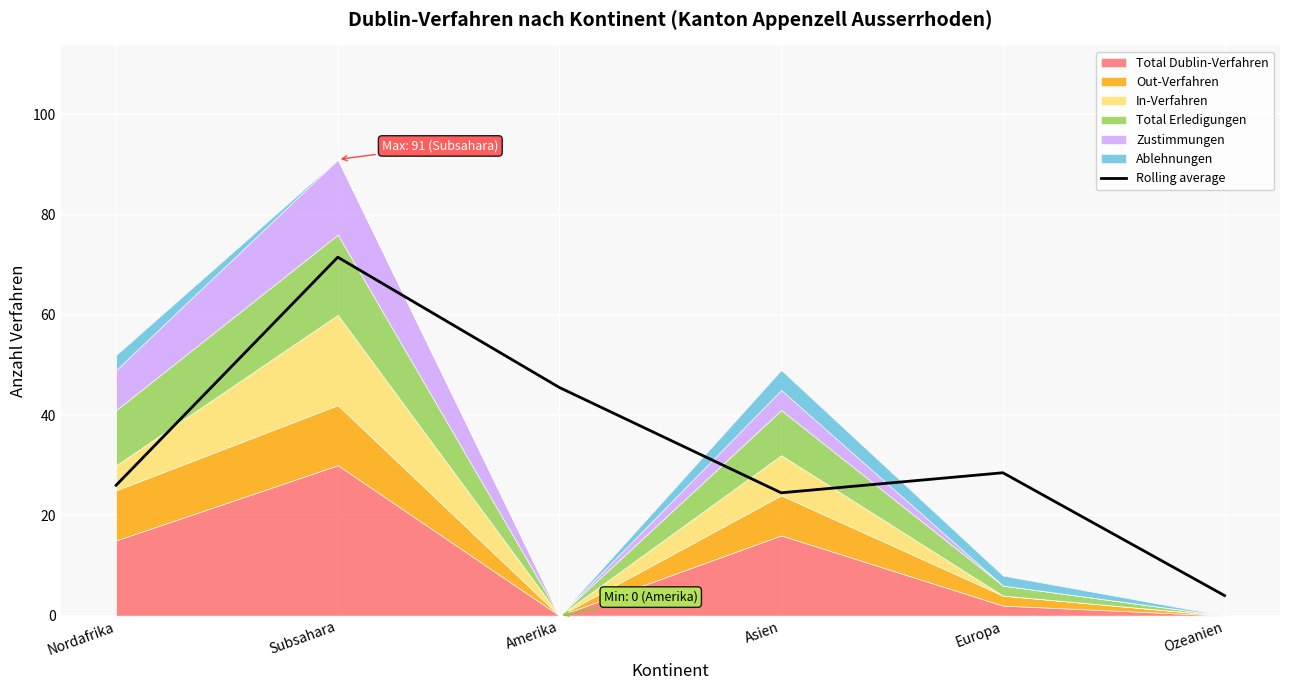

What is the label of the 4th point from the left?

Asien